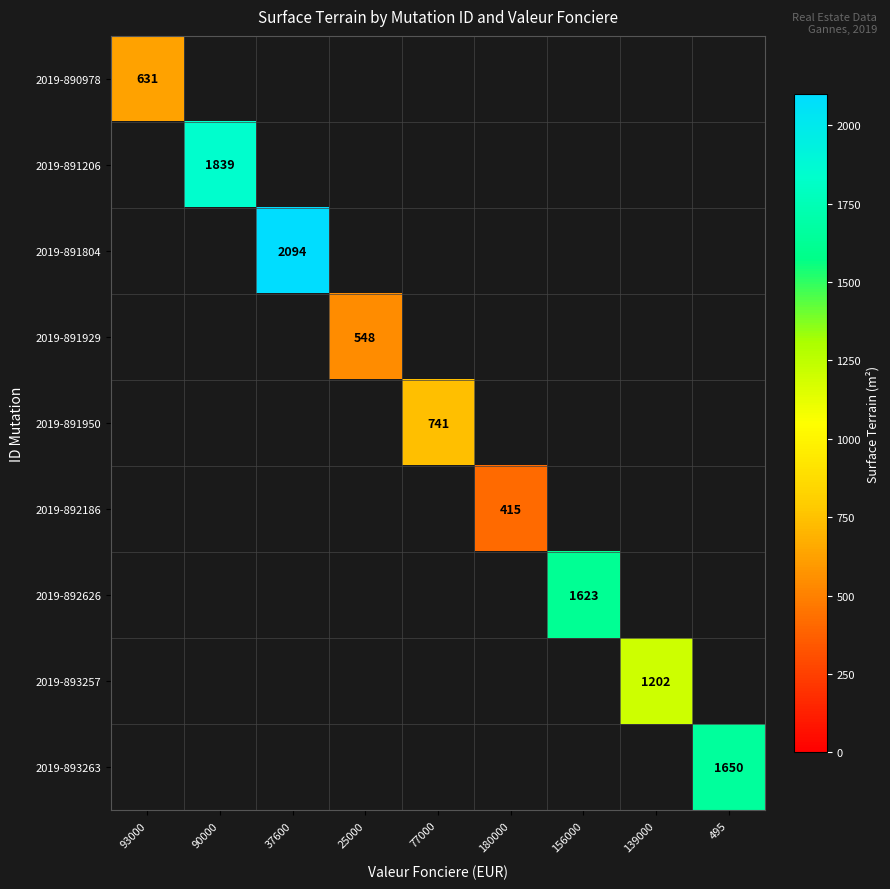

At how many categories does at least one series exceed 1063?

5